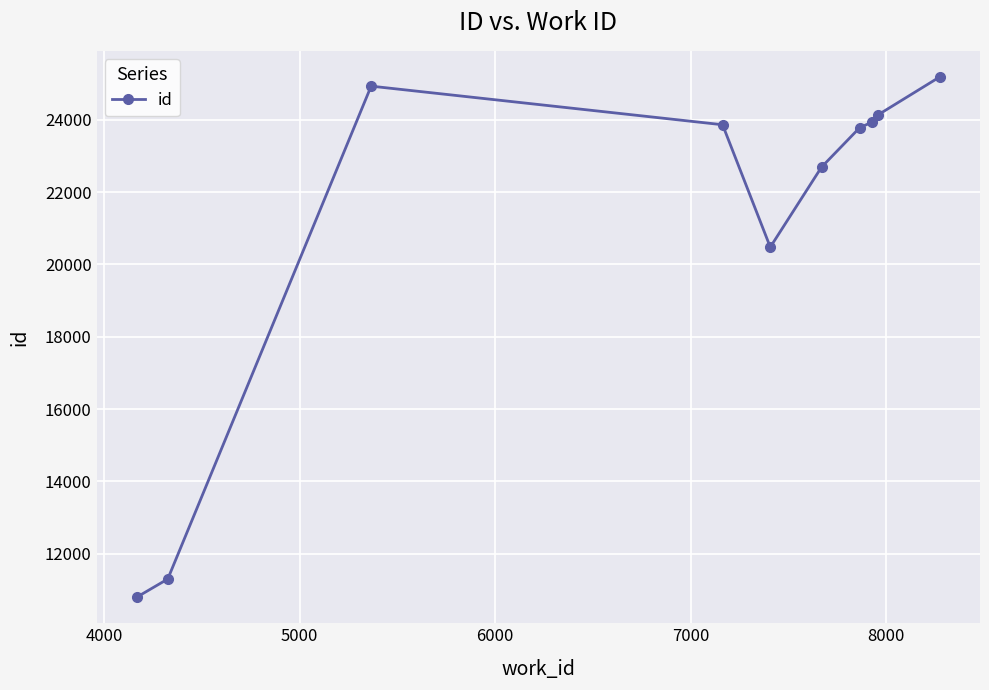

True or false: the data has more than 0 interior local peaks.

True